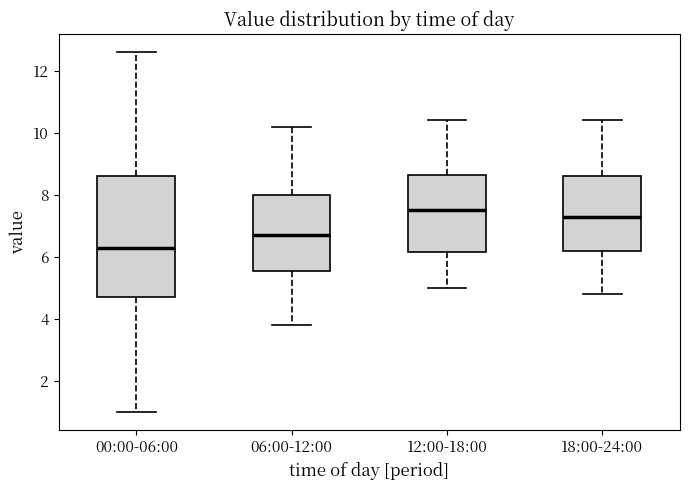

Reading left to right, read every box against the y-axis: the position of its median line, the range the box covers, and the ends of its whiskers. The values are not printed on the chart, so give them approximately, as read against the axis.

00:00-06:00: median 6.4, box 4.8 to 8.6, whiskers 1.0 to 12.6
06:00-12:00: median 6.8, box 5.6 to 8.0, whiskers 3.8 to 10.2
12:00-18:00: median 7.6, box 6.2 to 8.6, whiskers 5.0 to 10.4
18:00-24:00: median 7.4, box 6.2 to 8.6, whiskers 4.8 to 10.4